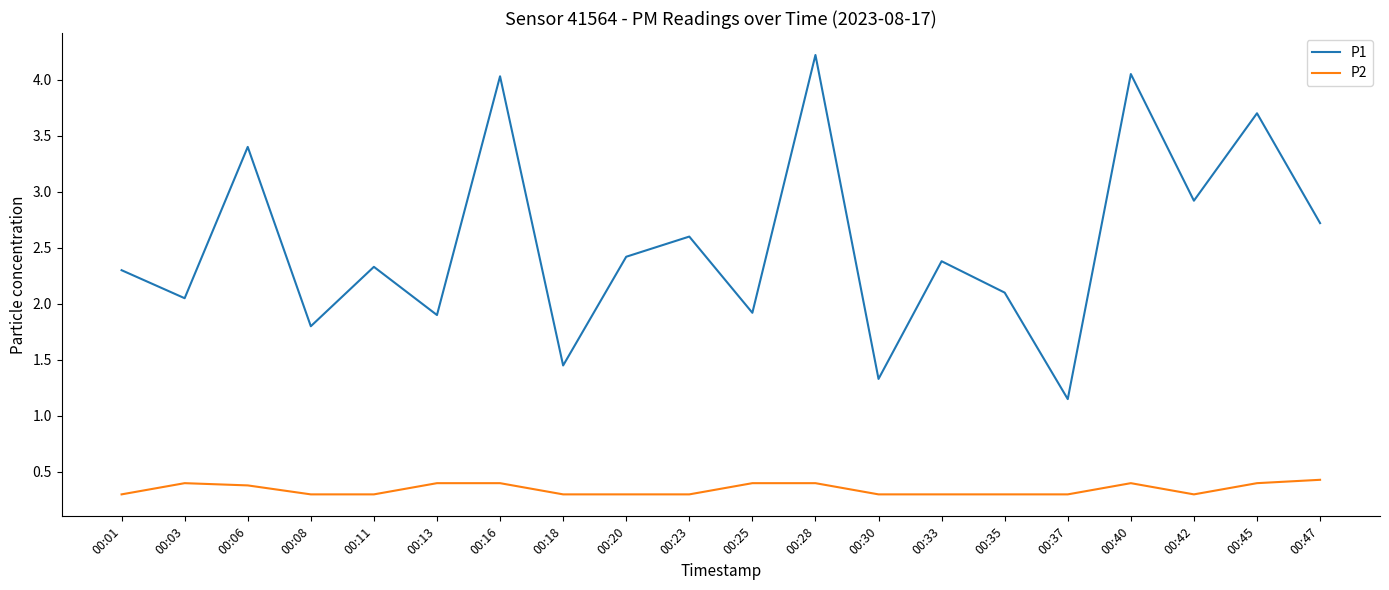

Count the number of data series in this chart.

2